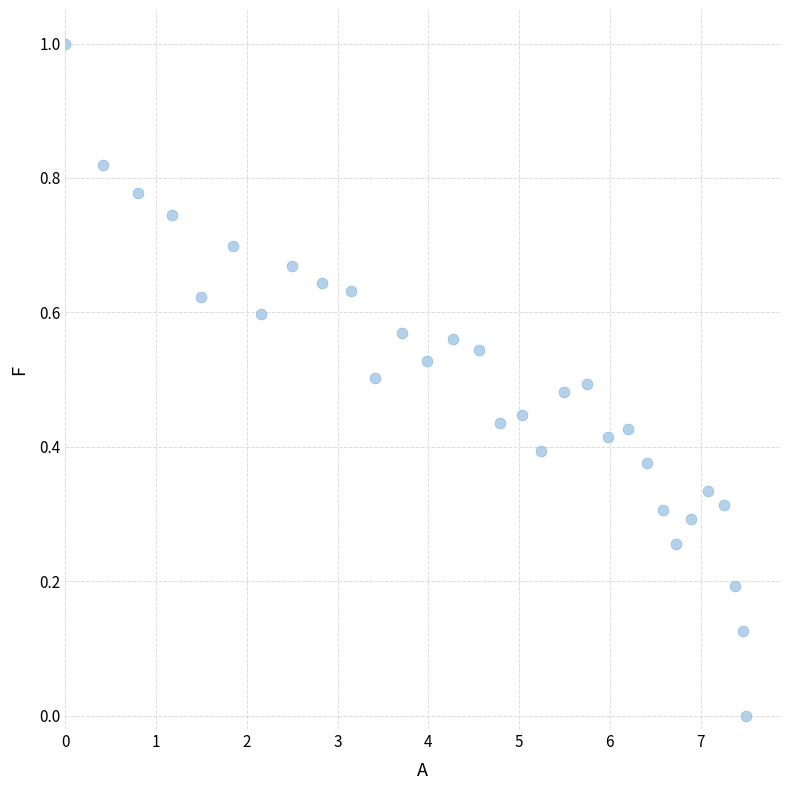

Count the number of points in this scatter plot.

31